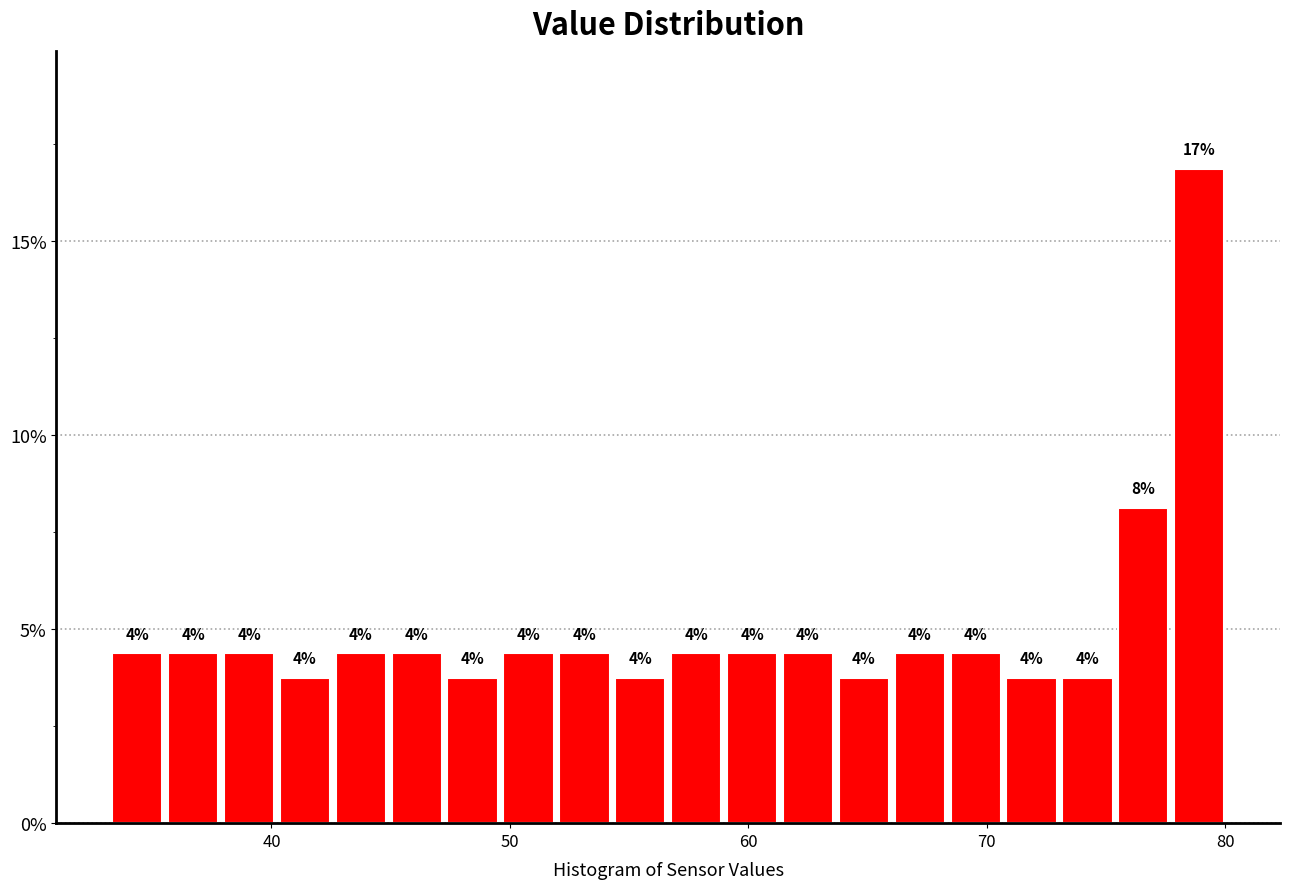

Read against the x-axis, roughly where is the centre of the tallest bar?

79